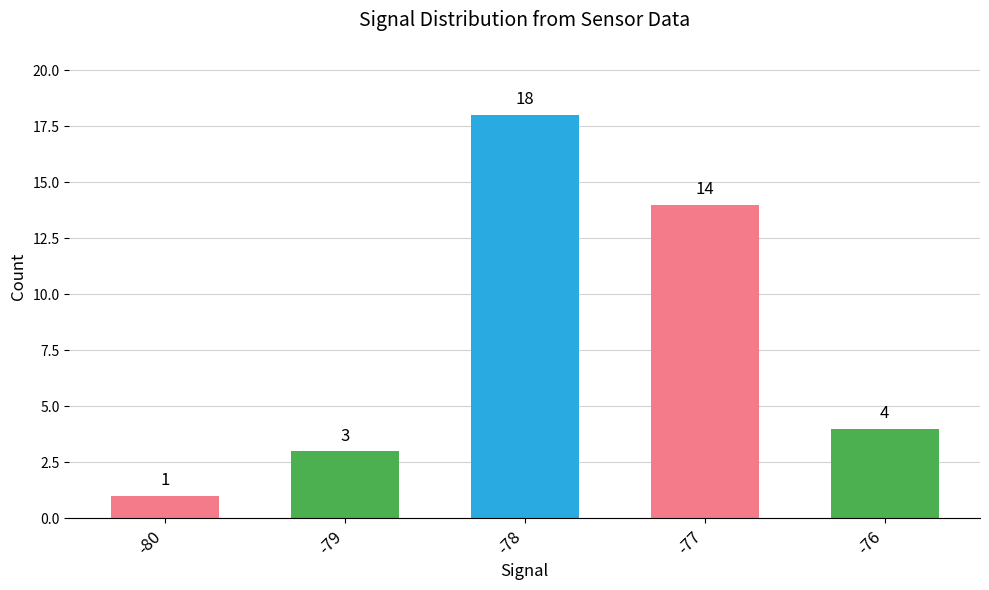

How many bars are there in total?

5